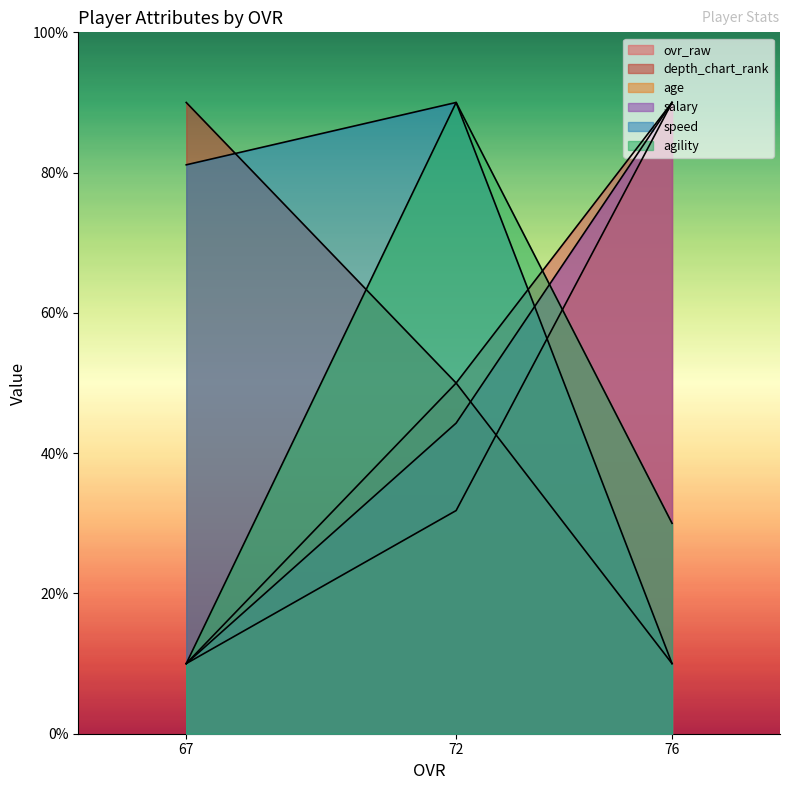

Which has a higher value, 67 or 72?

72